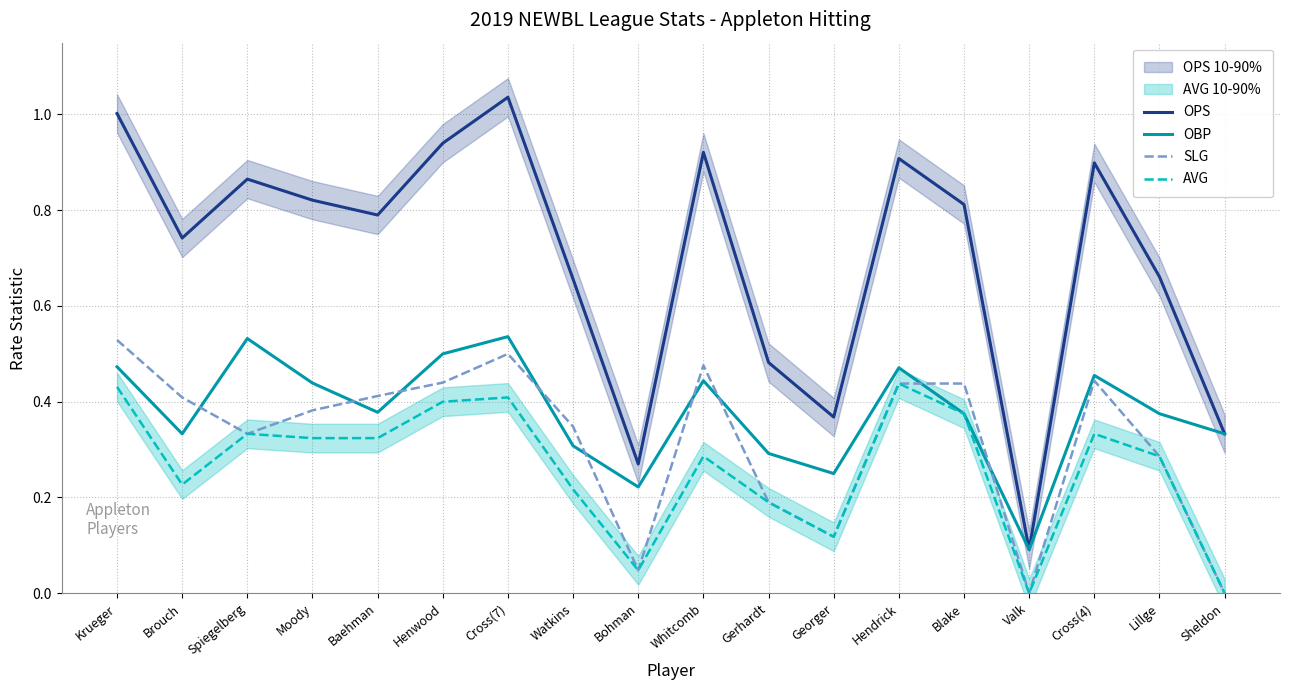

What is the label of the 4th point from the right?

Valk